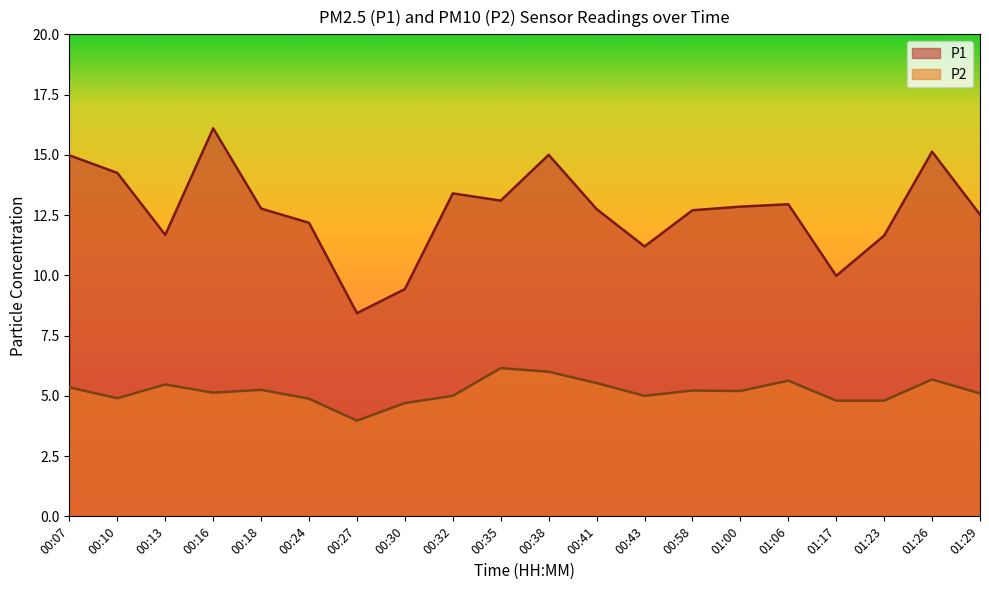

Rank the series by their maximum value, from lowest to highest.

P2, P1